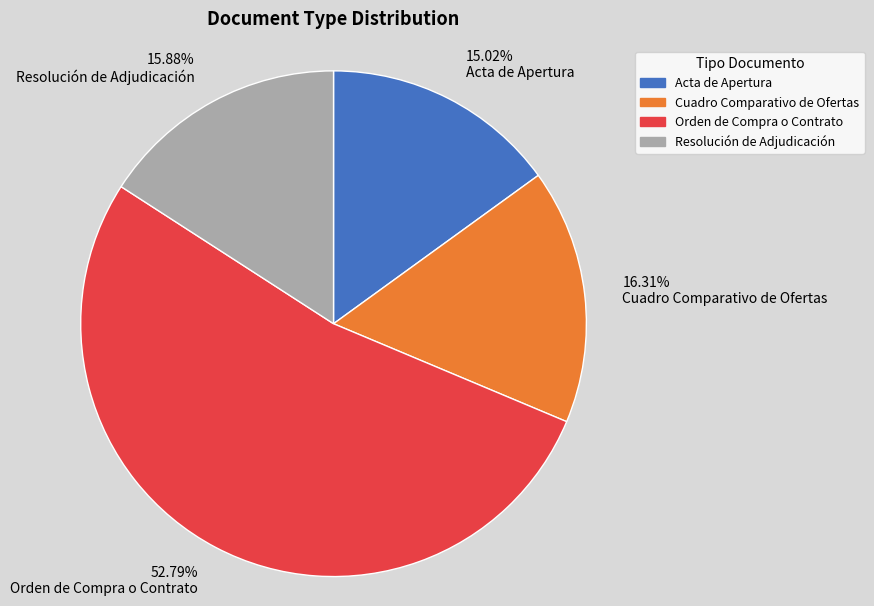

What is the largest slice in the pie chart?

Orden de Compra o Contrato